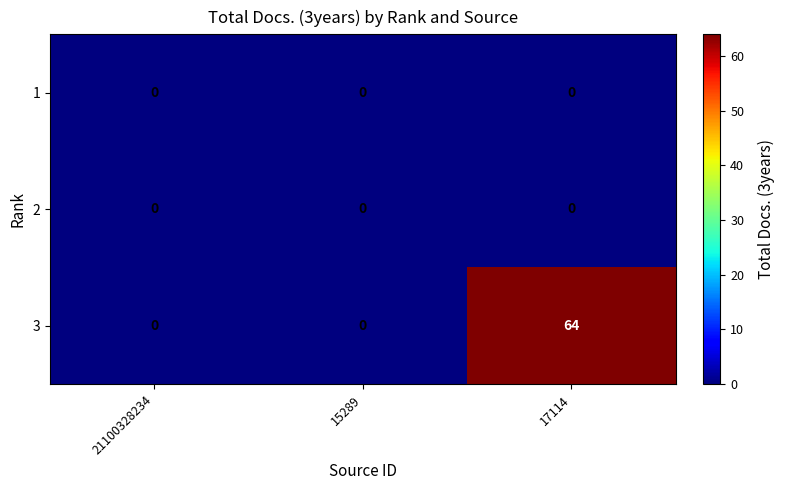

What is the sum of all 3 values?

64